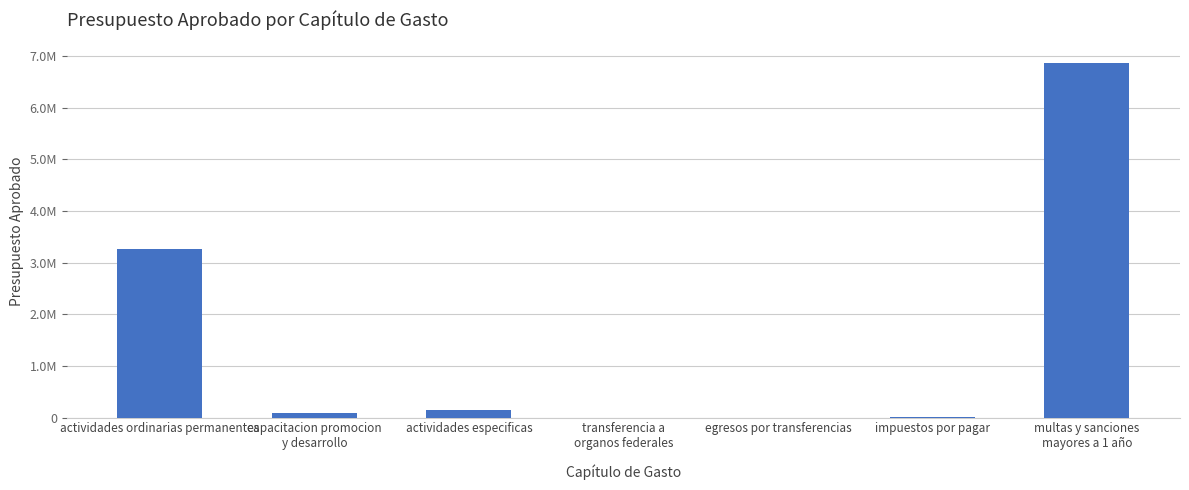

Reading left to right, list all the values displayed in this chart.

3260262.5	96819.9	150500.8	0.0	0.0	7876.0	6868008.5